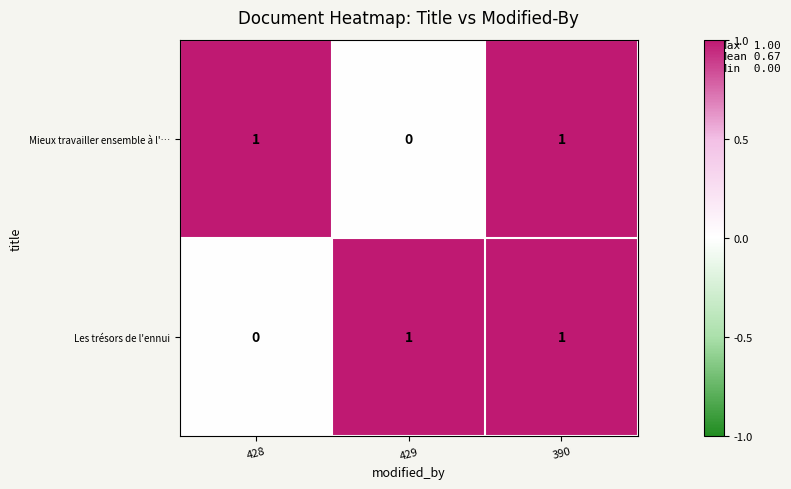

True or false: Les trésors de l'ennui has a value of -1 at 428.

False